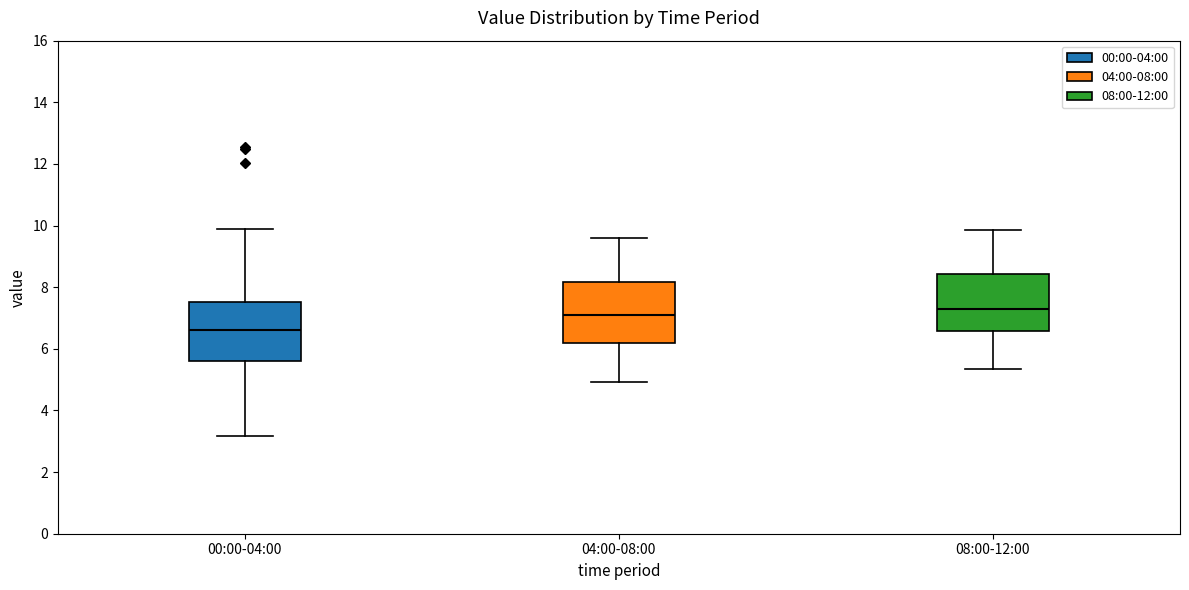

Reading left to right, transcribe this box plot: for each box, give where its median line is, the range the box spans, and where its two whiskers end, as read against the y-axis. The values are not printed on the chart, so give them approximately, as read against the axis.

00:00-04:00: median 6.6, box 5.6 to 7.6, whiskers 3.2 to 10.0
04:00-08:00: median 7.2, box 6.2 to 8.2, whiskers 5.0 to 9.6
08:00-12:00: median 7.2, box 6.6 to 8.4, whiskers 5.4 to 9.8